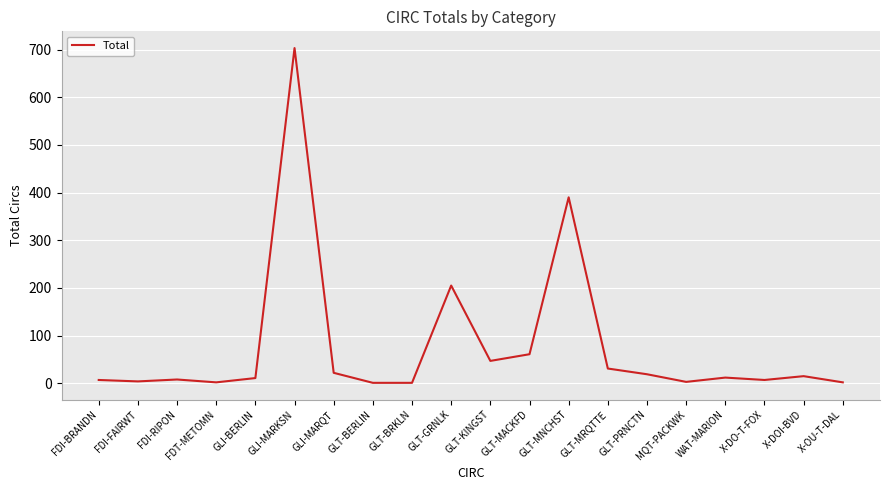

The chart shows a value of 12 at WAT-MARION. True or false?

True